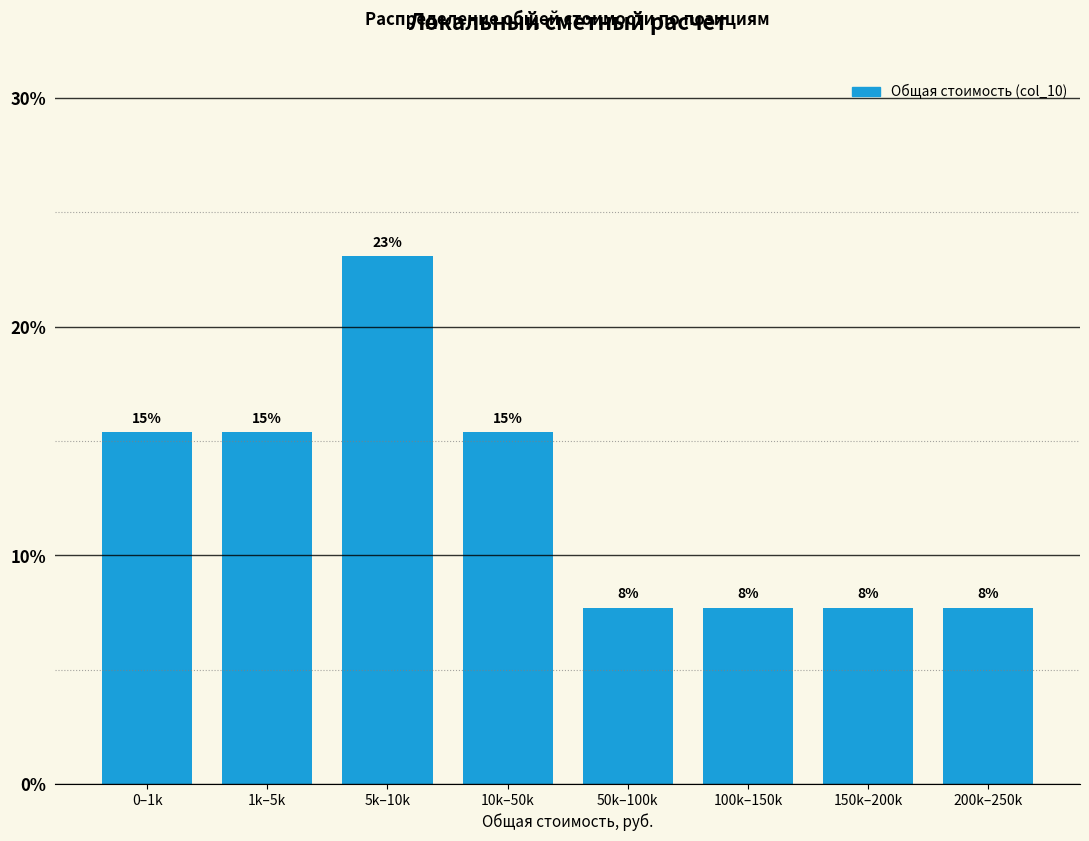

Does the chart contain any negative values?

No